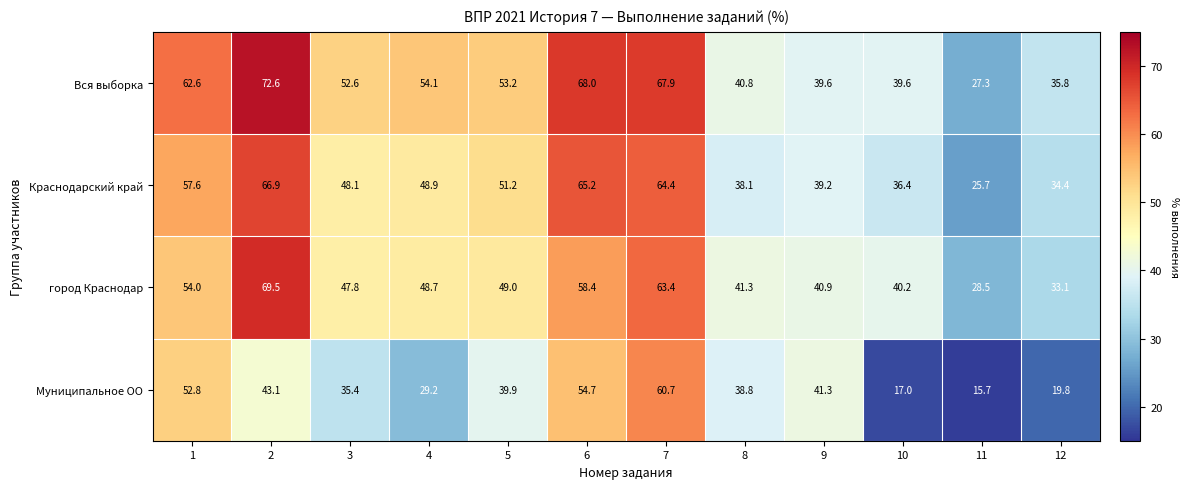

Which series changed the most between 2 and 5?

город Краснодар